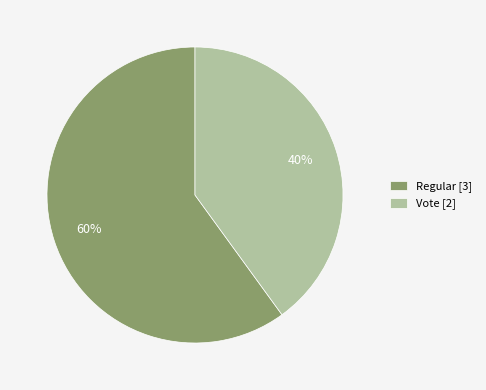

Is Regular the majority of the pie?

Yes